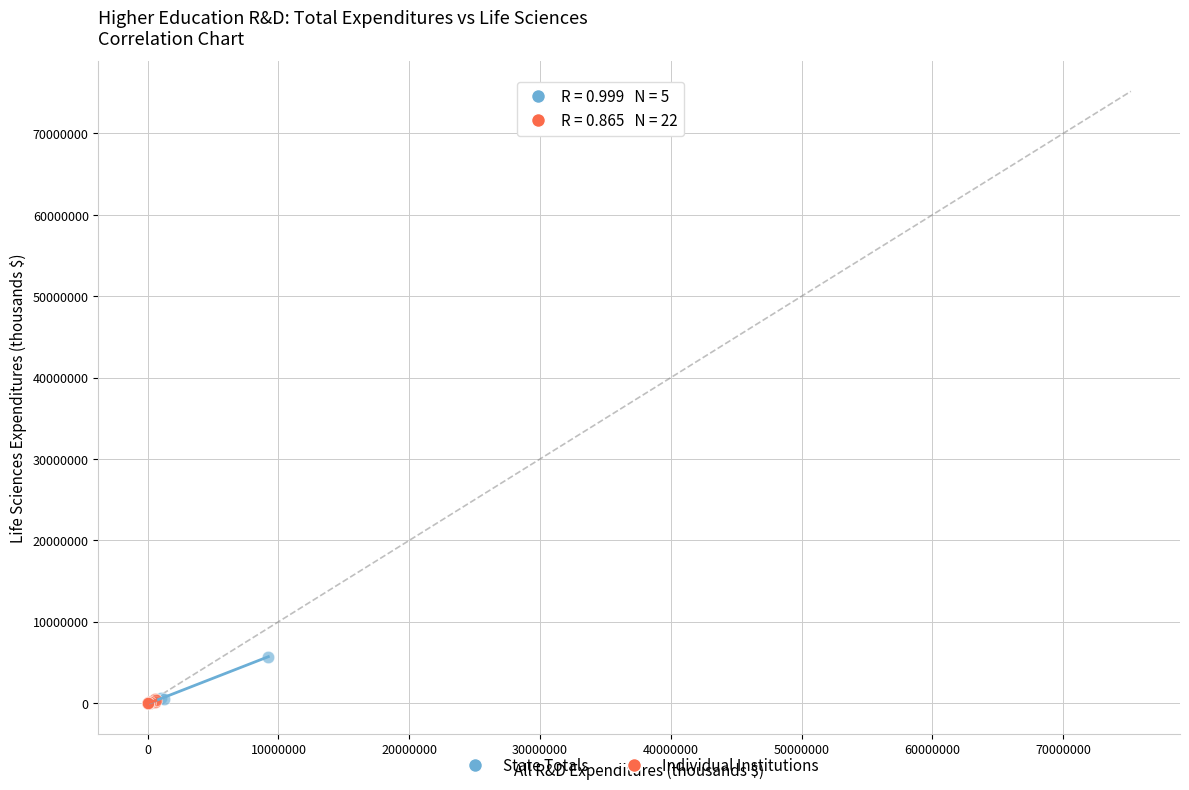

Which series has the largest Y range (max minus min)?

State Totals